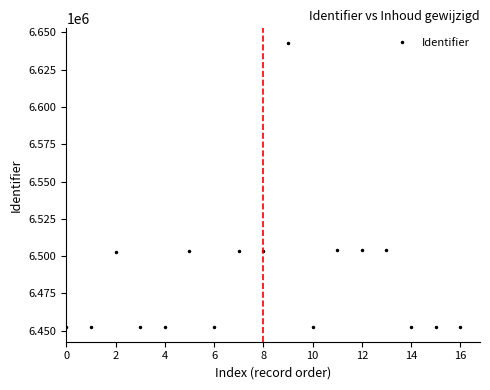

What is the difference between the second highest and second lowest values?

51864